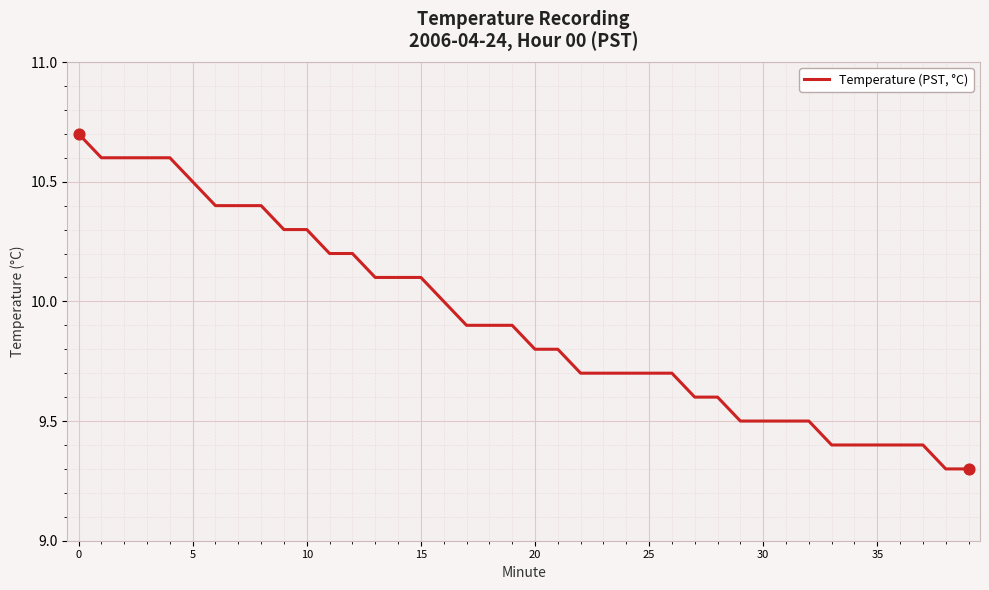

What is the difference between the maximum and minimum values?

1.4